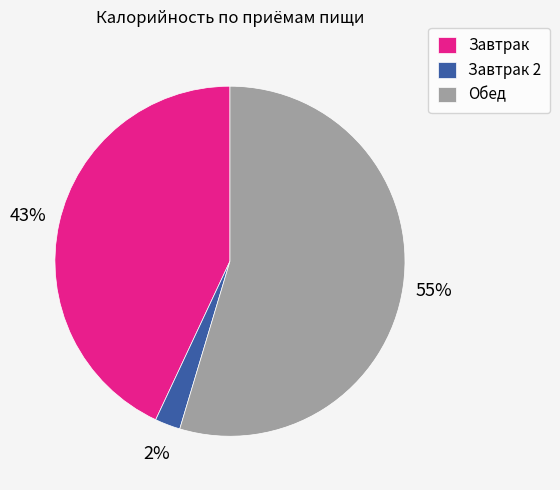

To the nearest percent, what is the average slice percentage?

33%